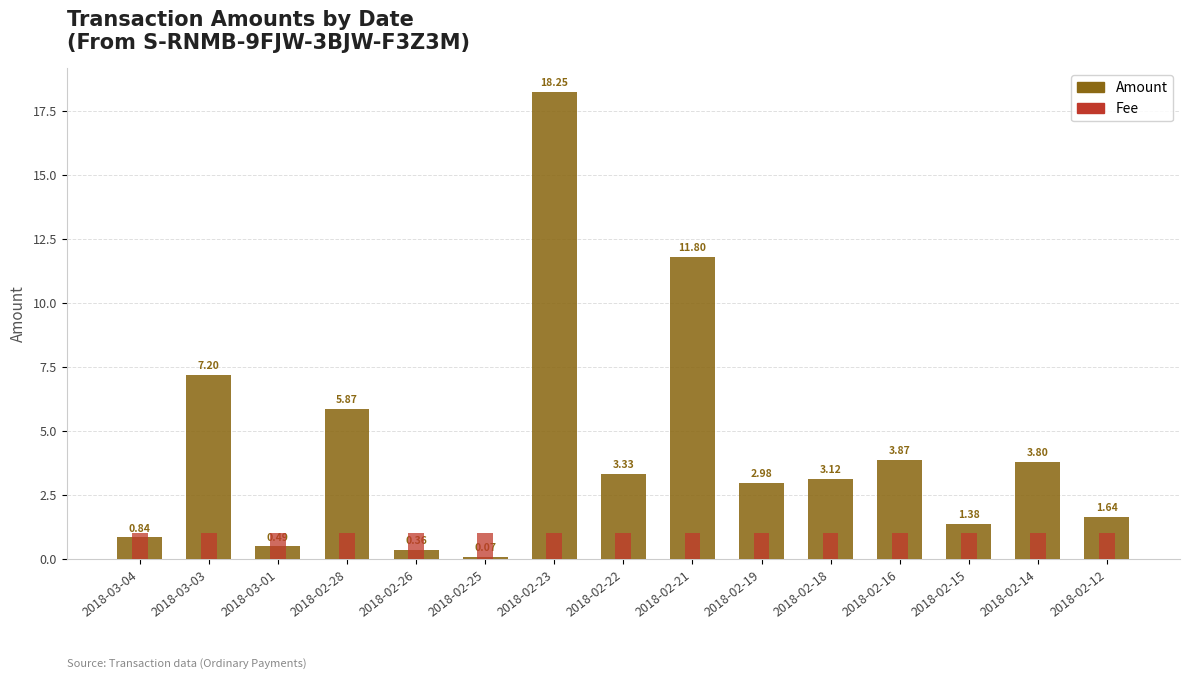

Is the value of Fee at 2018-02-25 greater than the value of Amount at 2018-02-16?

No